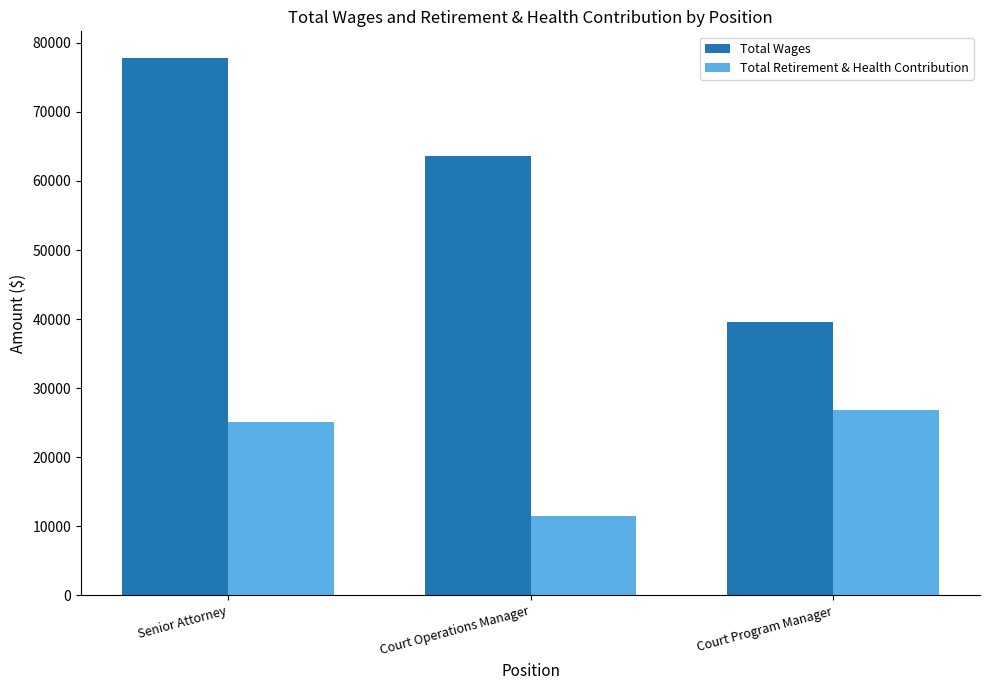

Rank the series by their average value, from highest to lowest.

Total Wages, Total Retirement & Health Contribution